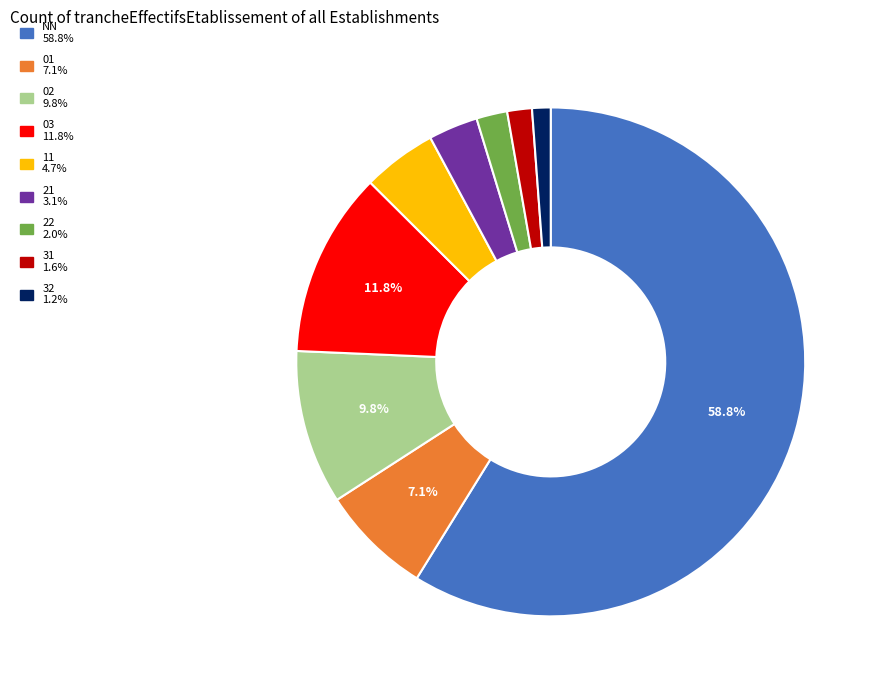

What is the ratio of the value at 02 to the value at 03?

0.8